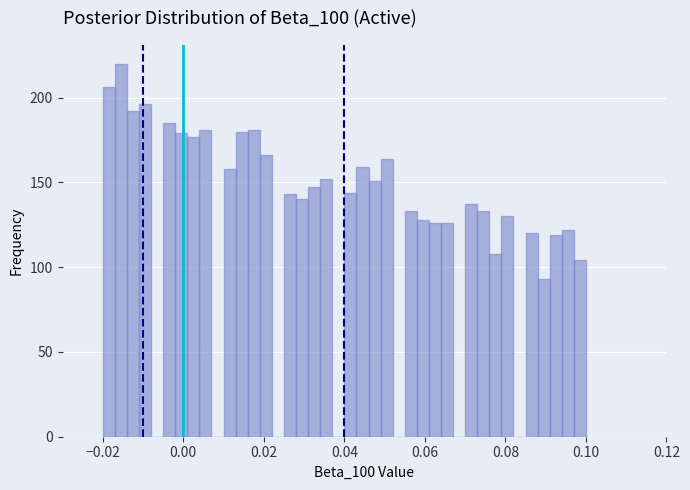

Around what value on the x-axis is the tallest bar? Give the approximate position of its centre, as read against the axis.

-0.016